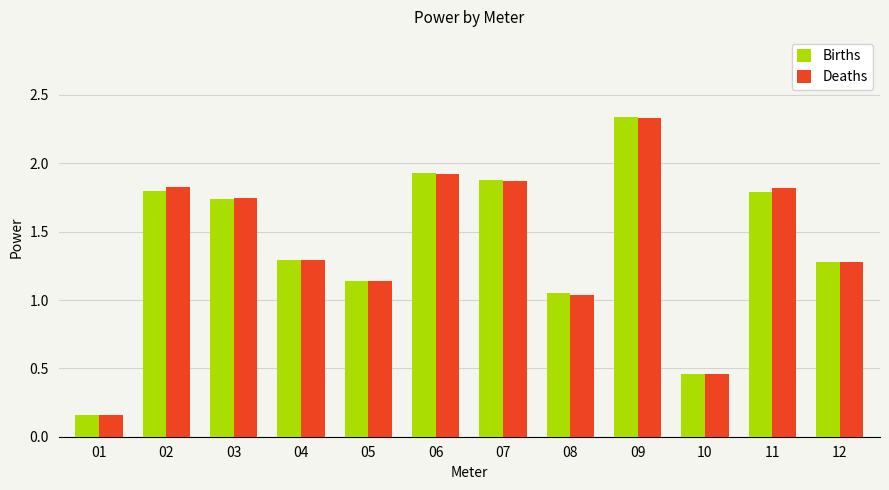

Which category has the highest value in the Births series?

09